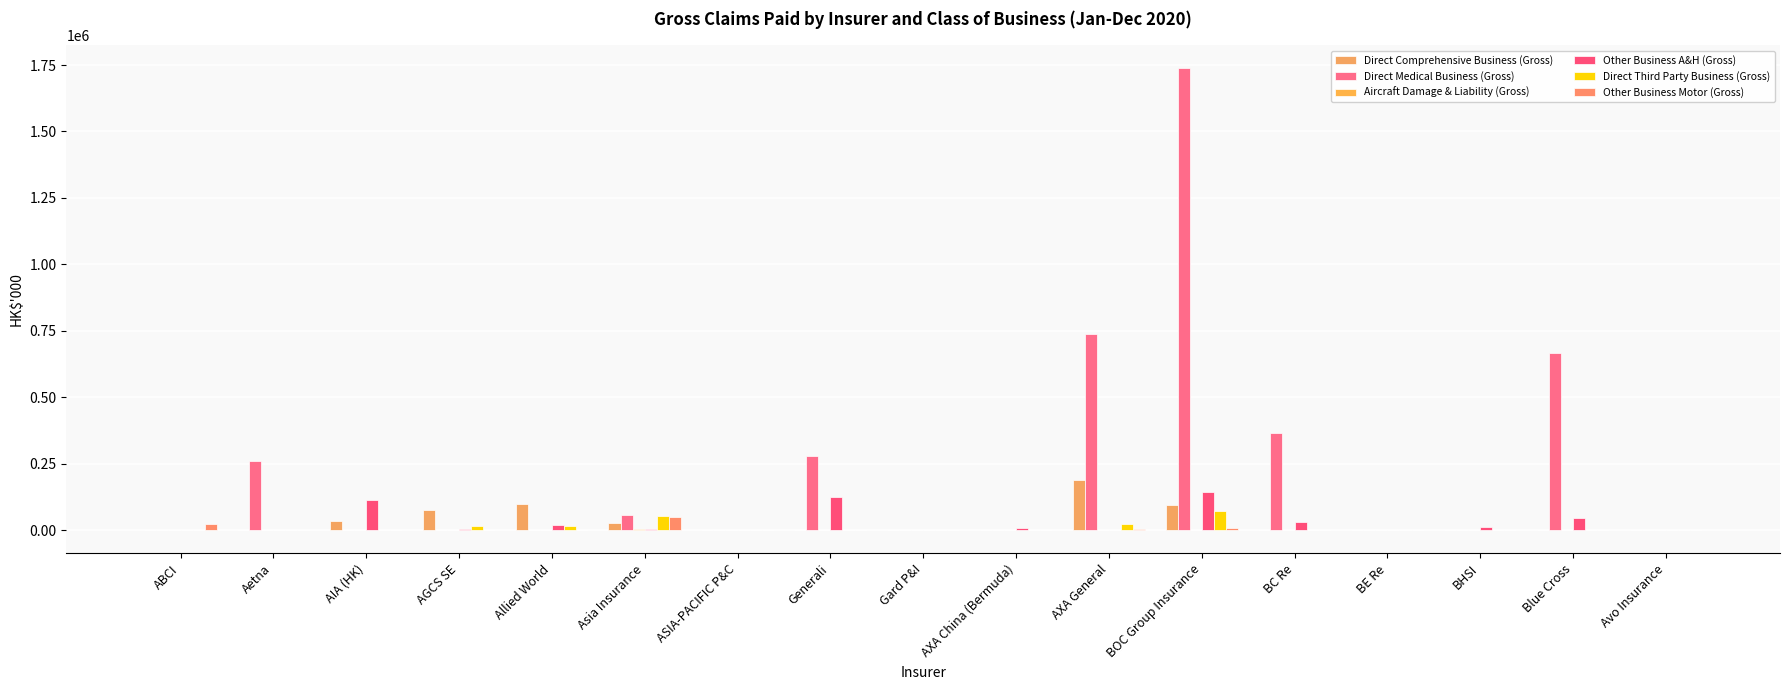

Where does the Other Business Motor (Gross) series first go above 0?

ABCI